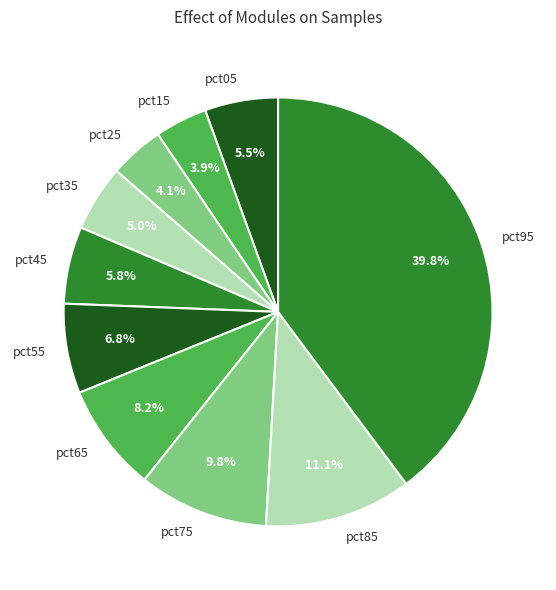

Count the number of slices in the pie.

10